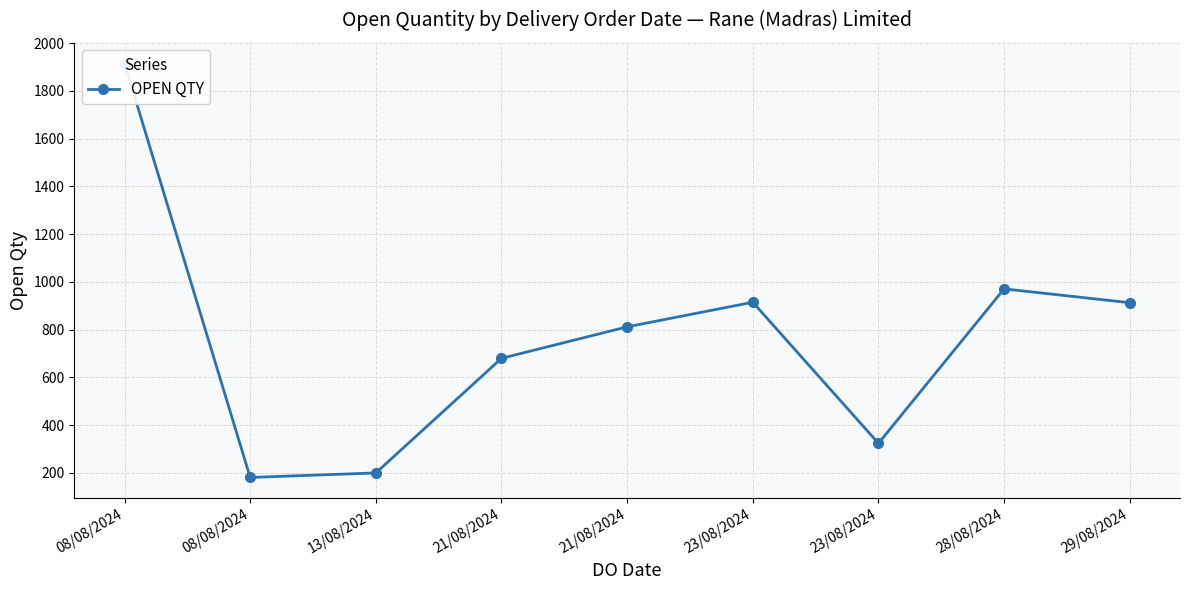

Is it true that the value at 08/08/2024 is 1915?

True